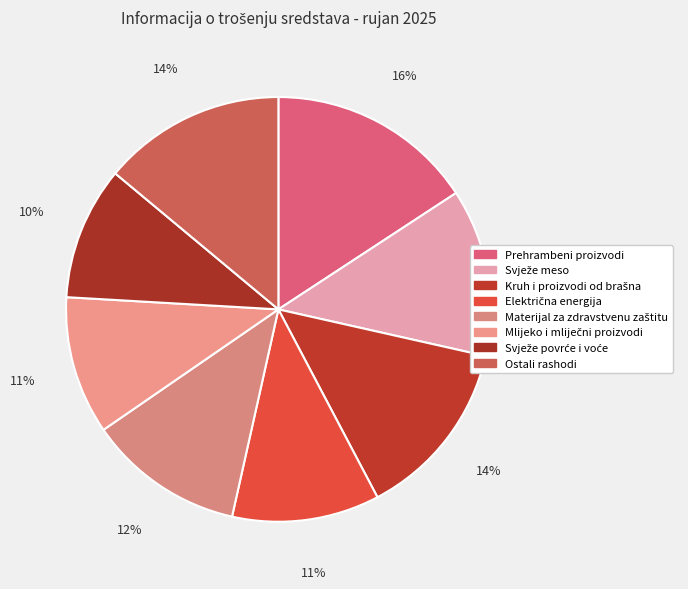

Which slice is the smallest?

Svježe povrće i voće